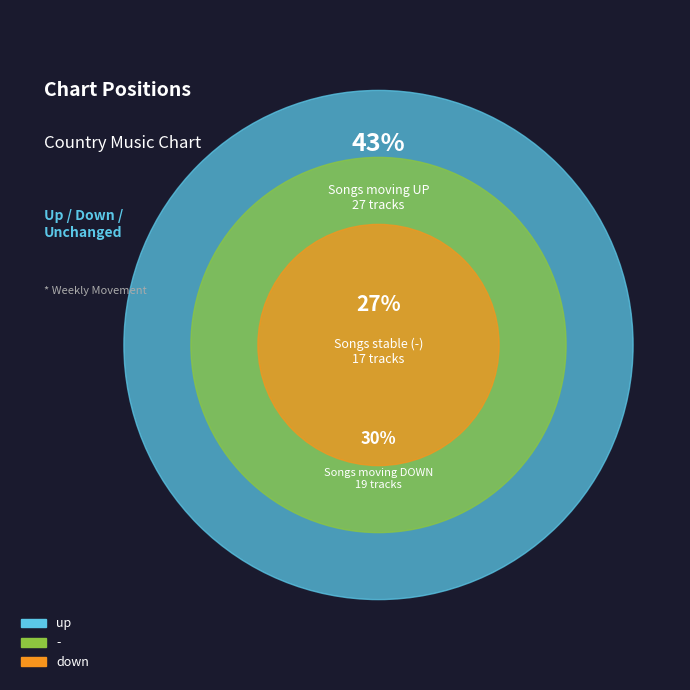

To the nearest percent, what is the difference between the down and - slice percentages?

3%